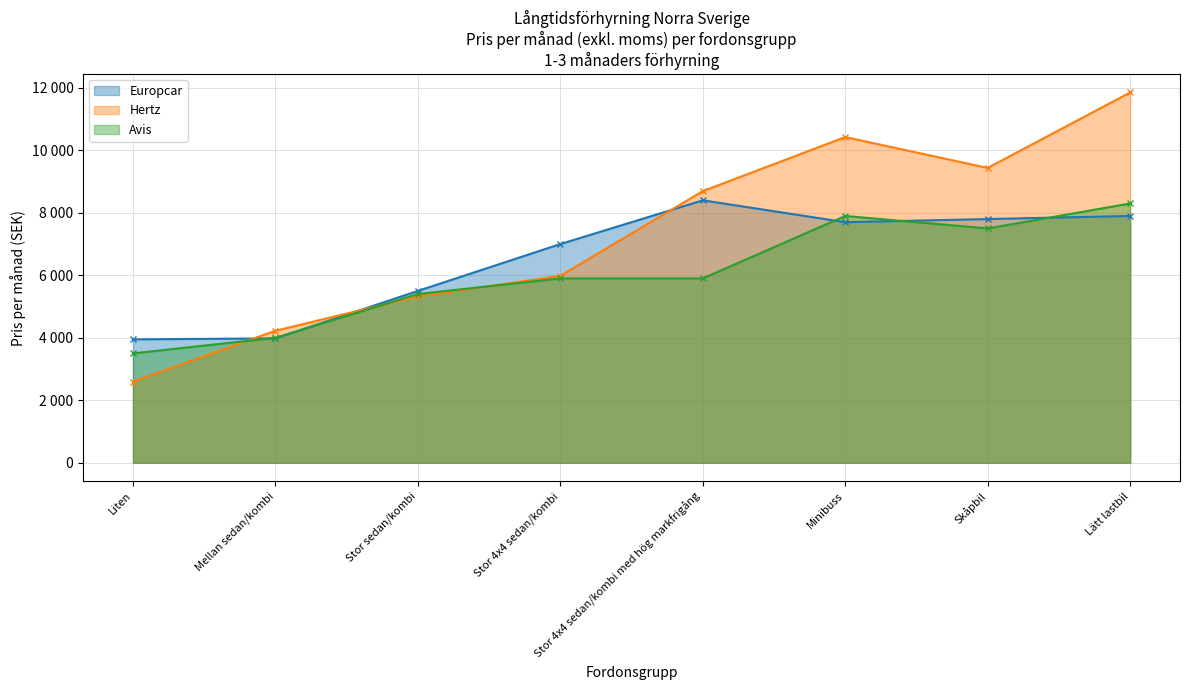

How many data points in Avis are above 5900?

3